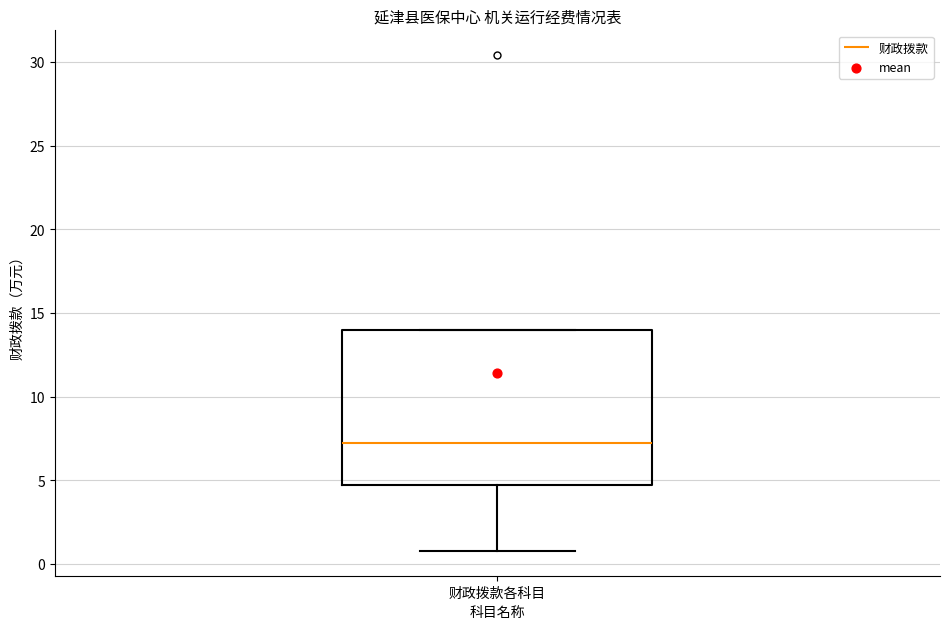

Transcribe this box plot: give where the median line is, the range the box spans, and where the two whiskers end, as read against the y-axis. The values are not printed on the chart, so give them approximately, as read against the axis.

median 7.5, box 4.5 to 14.0, whiskers 1.0 to 14.0